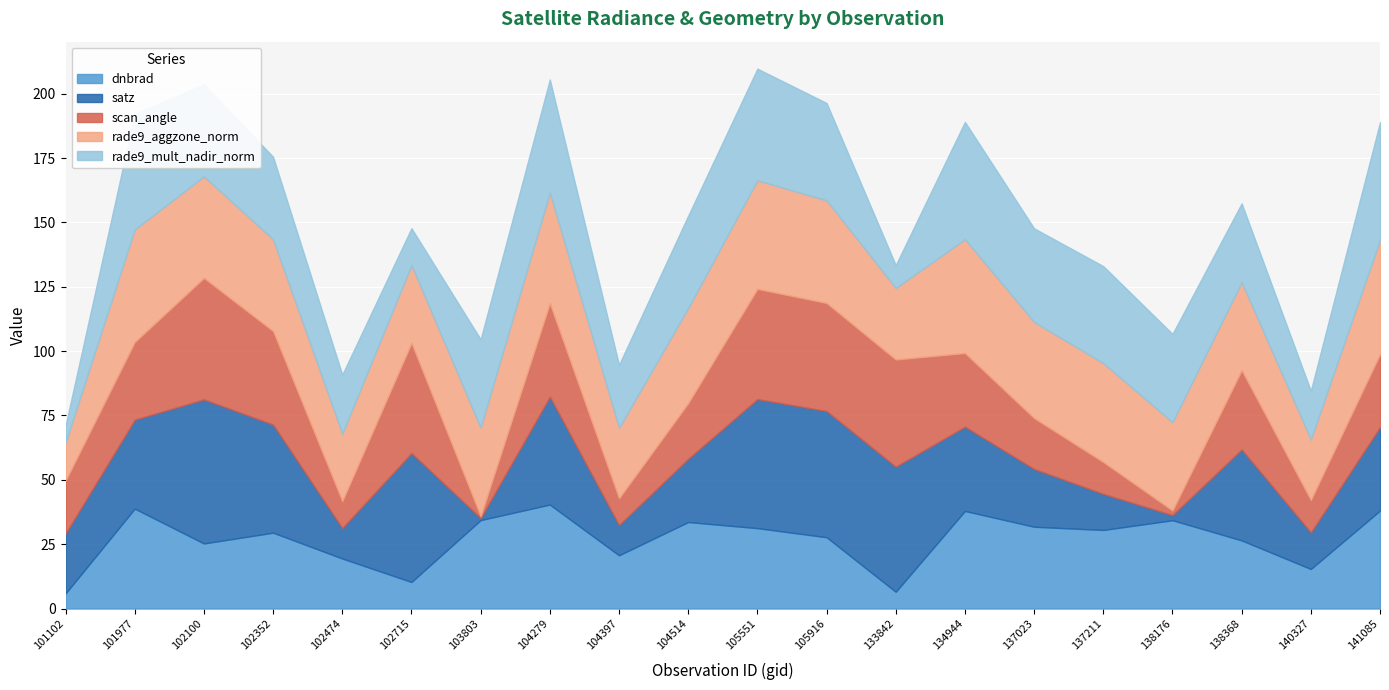

How many data points does each series have?

20